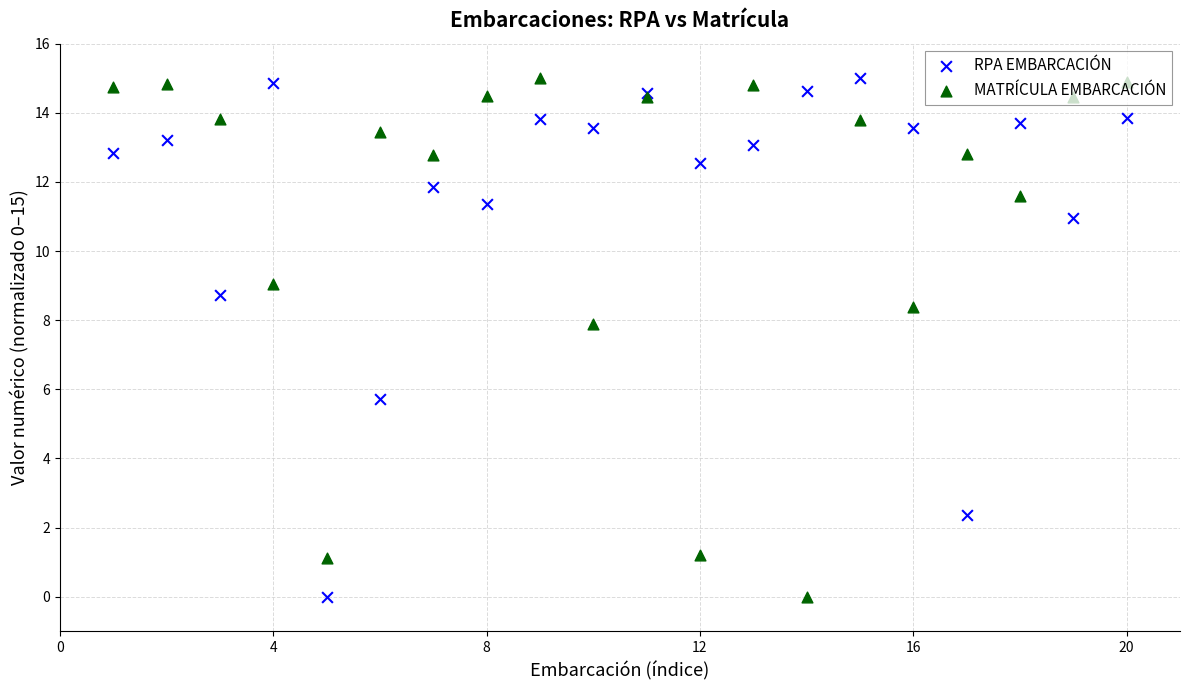

At how many categories does at least one series exceed 5?

19